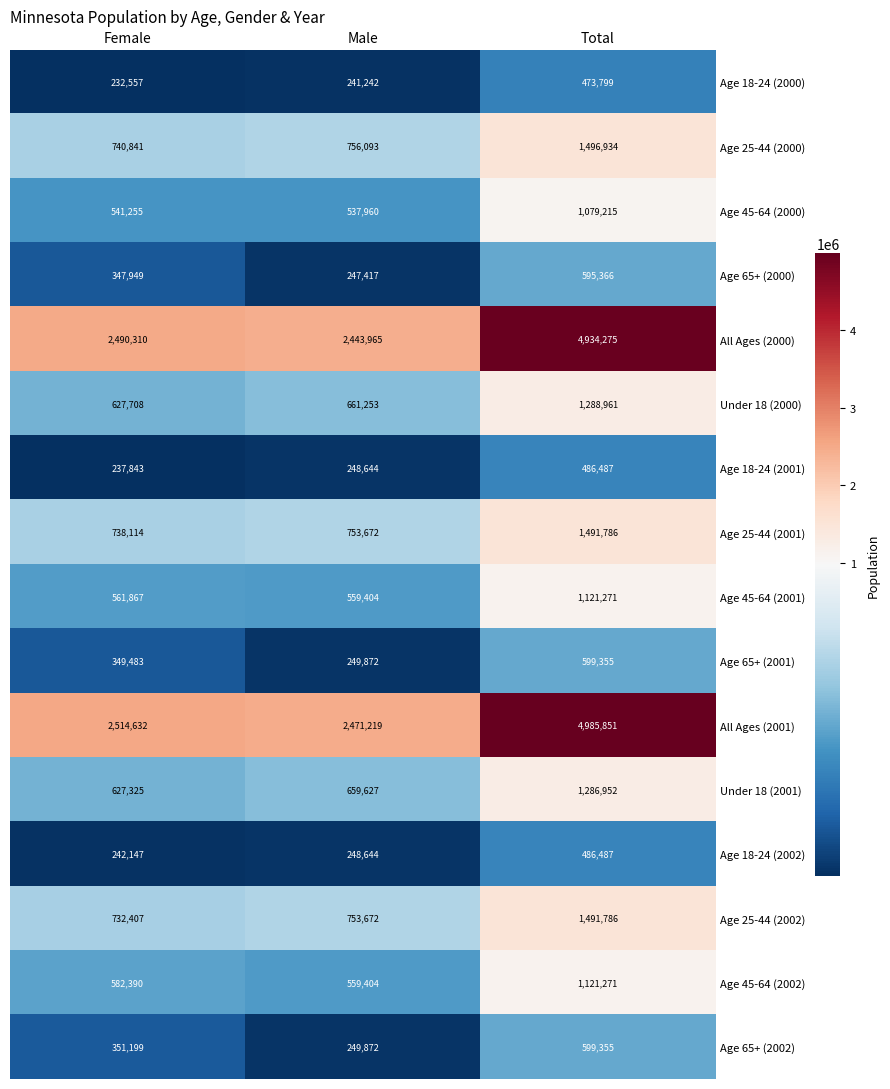

What is the difference between the second highest and minimum values in the Age 45-64 (2002) series?

22986